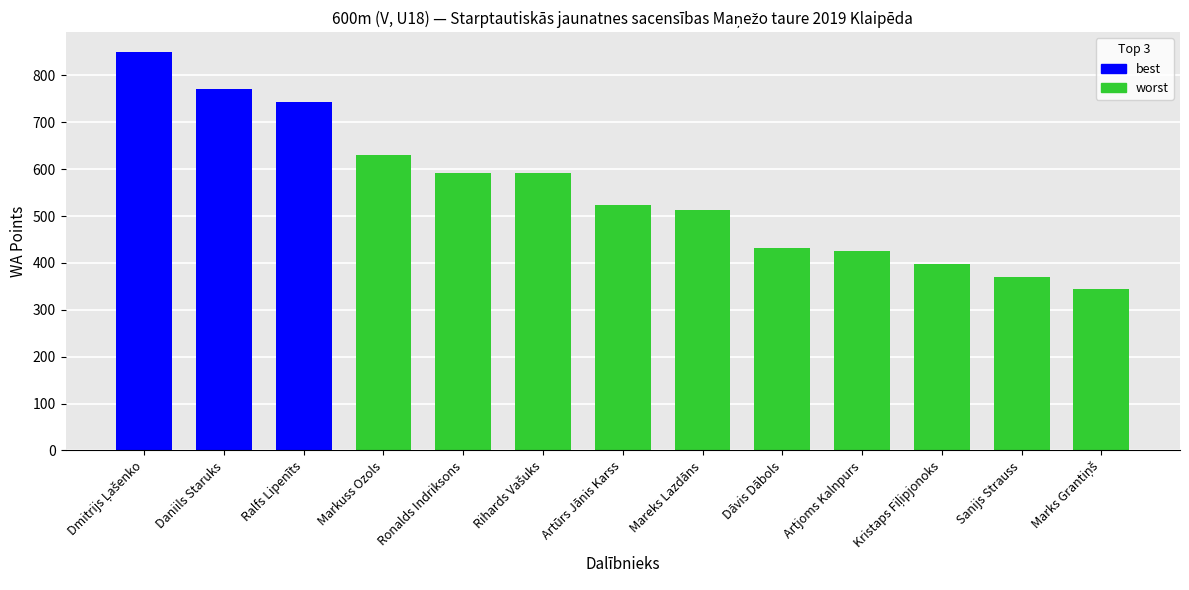

What is the minimum value shown in the chart?

344